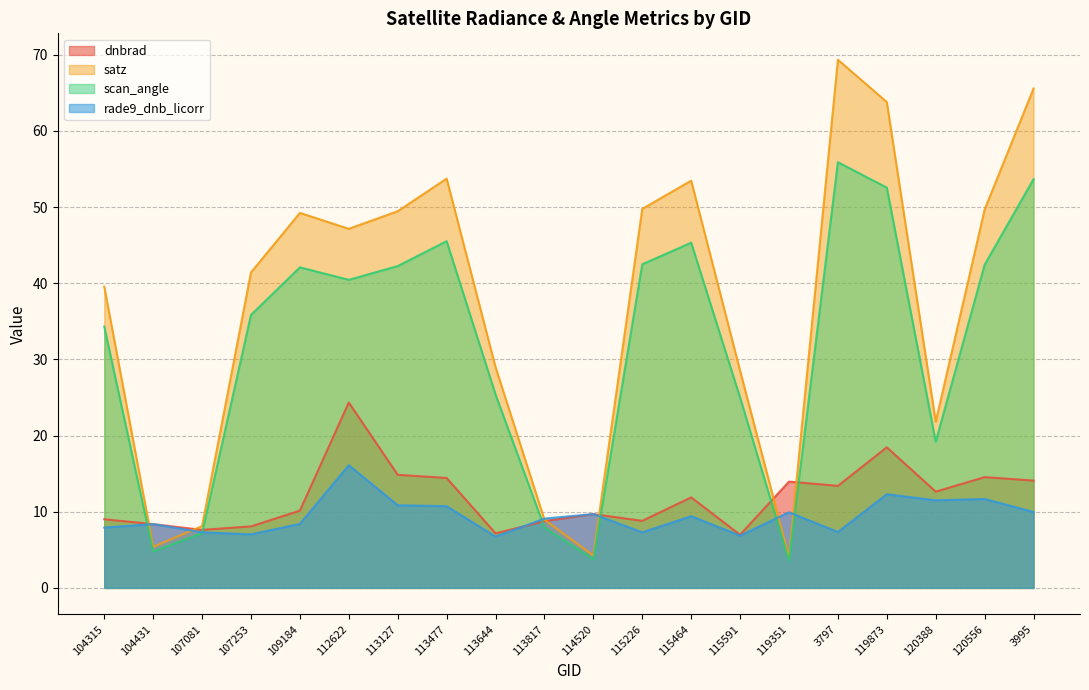

At which category is the sum across all series the highest?

119873